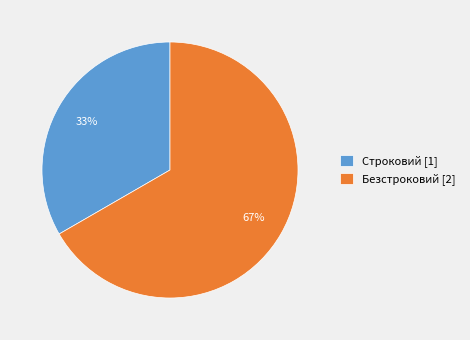

What is the largest slice in the pie chart?

Безстроковий